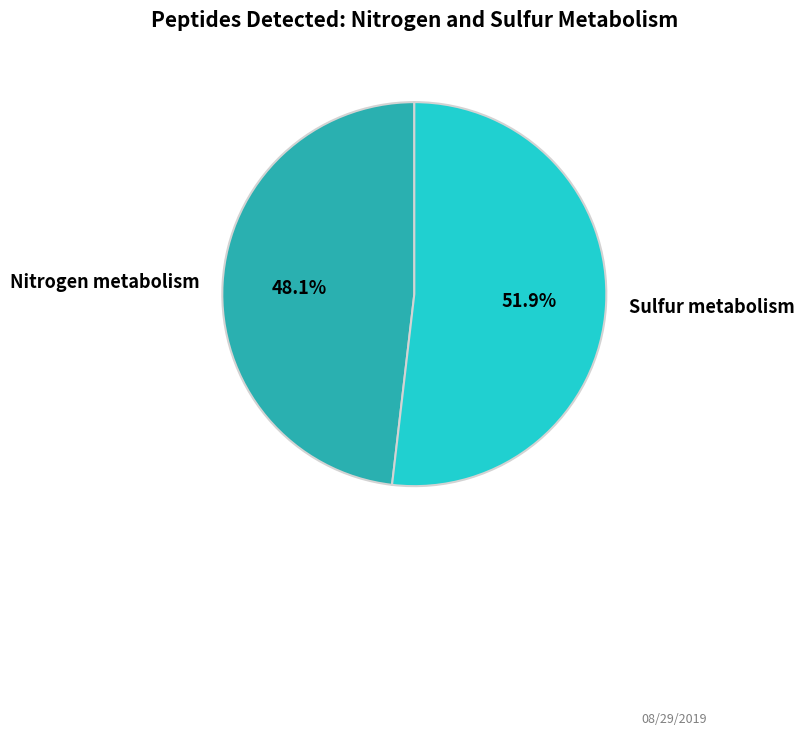

Approximately how many times larger is the value at Nitrogen metabolism compared to Sulfur metabolism?

0.9